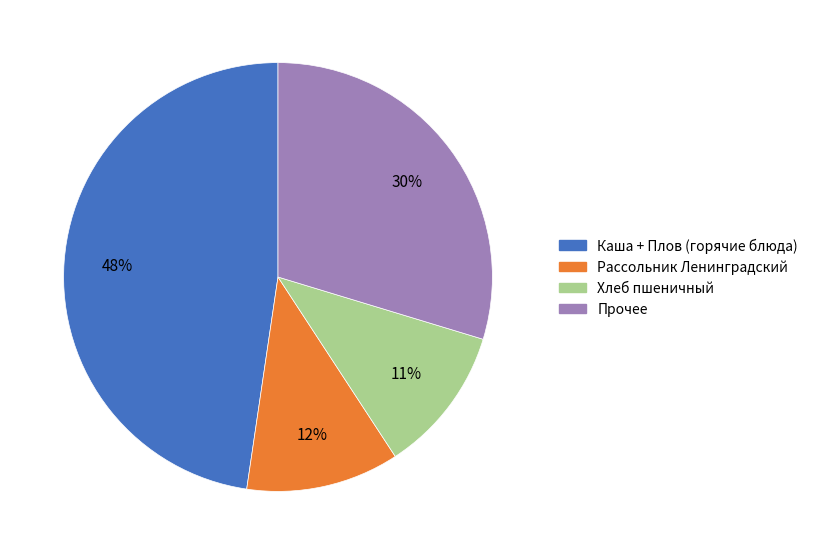

To the nearest percent, what is the difference between the largest and smallest slice percentages?

37%